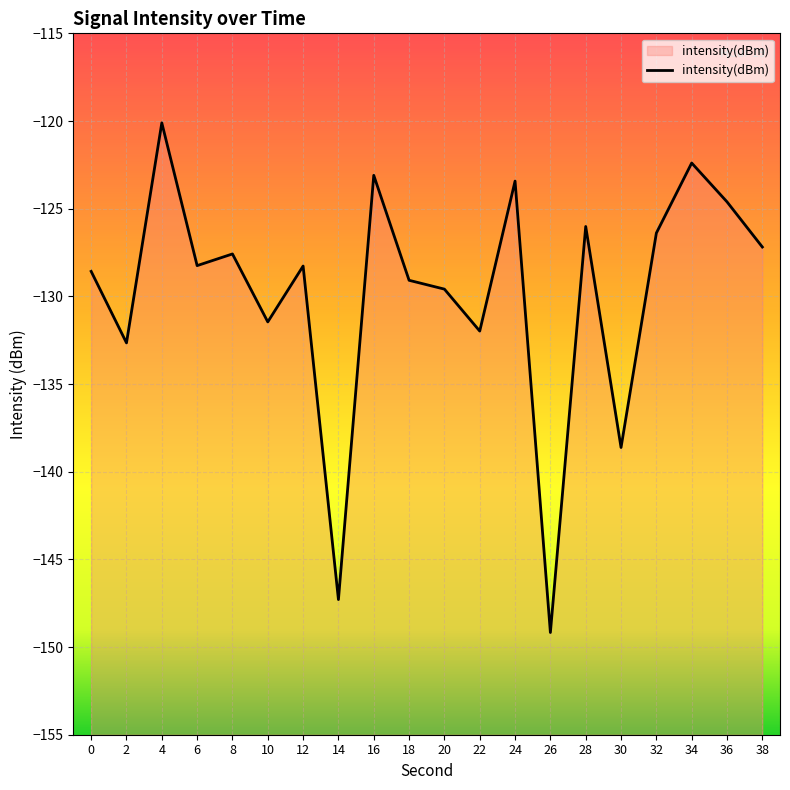

What is the value of the 1st point from the left?

-128.6